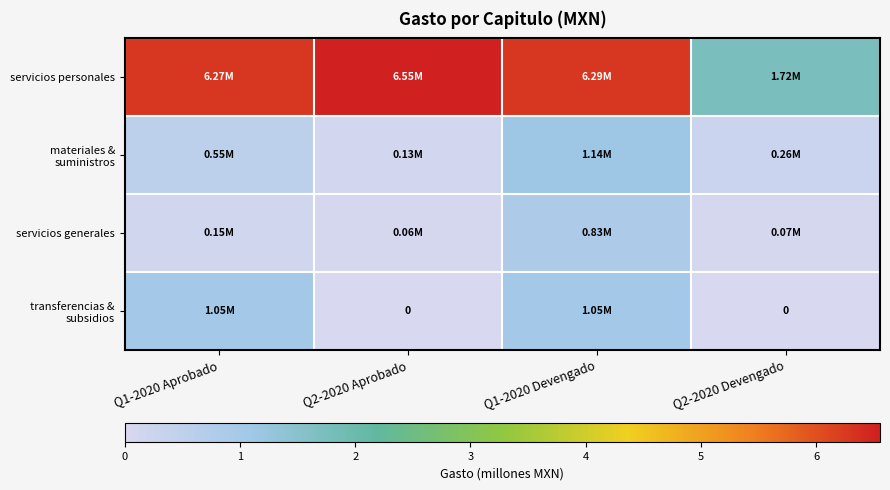

What is the spread (max minus min) of values at Q2-2020 Devengado?

1.7